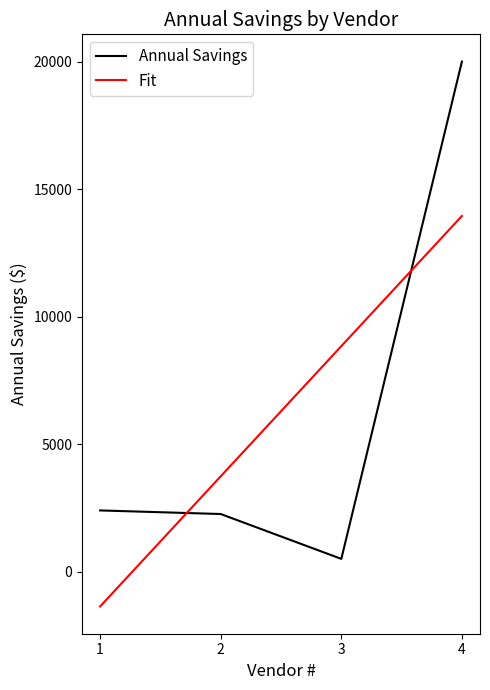

What is the difference between the maximum and second lowest values in the Annual Savings series?

17741.0